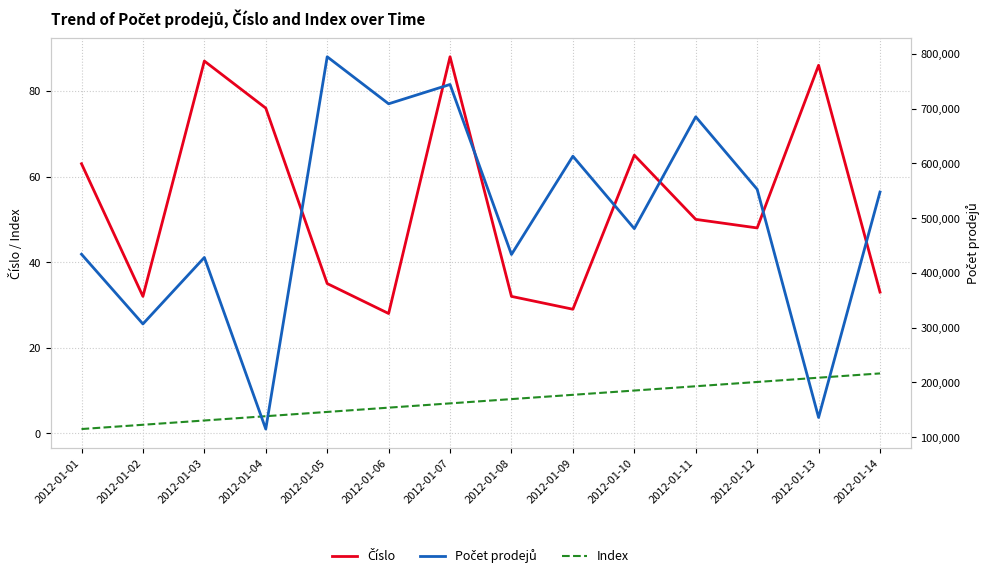

At which category does Počet prodejů reach its first local valley?

2012-01-02